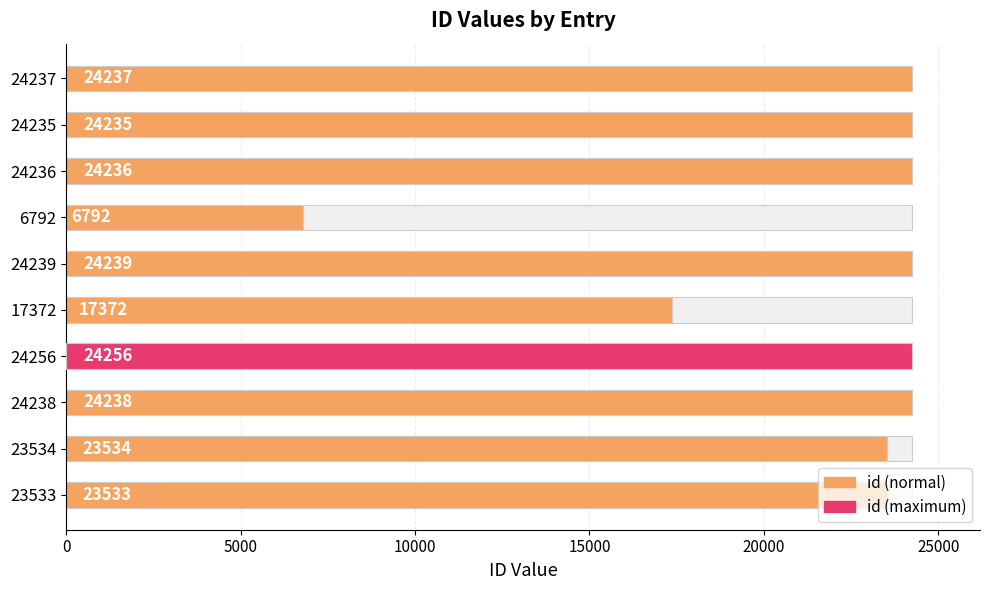

What position from the left is 24237?

10